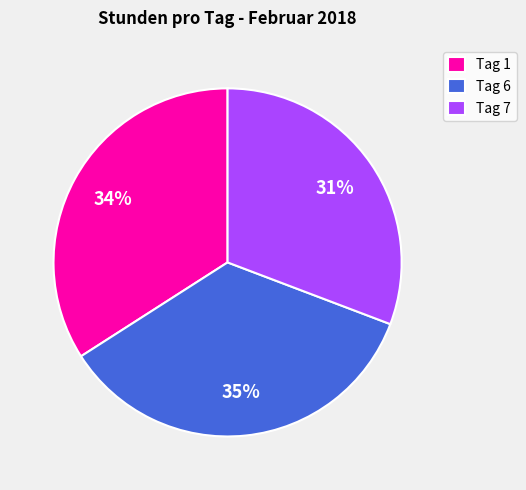

Which has a higher value, Tag 1 or Tag 6?

Tag 6